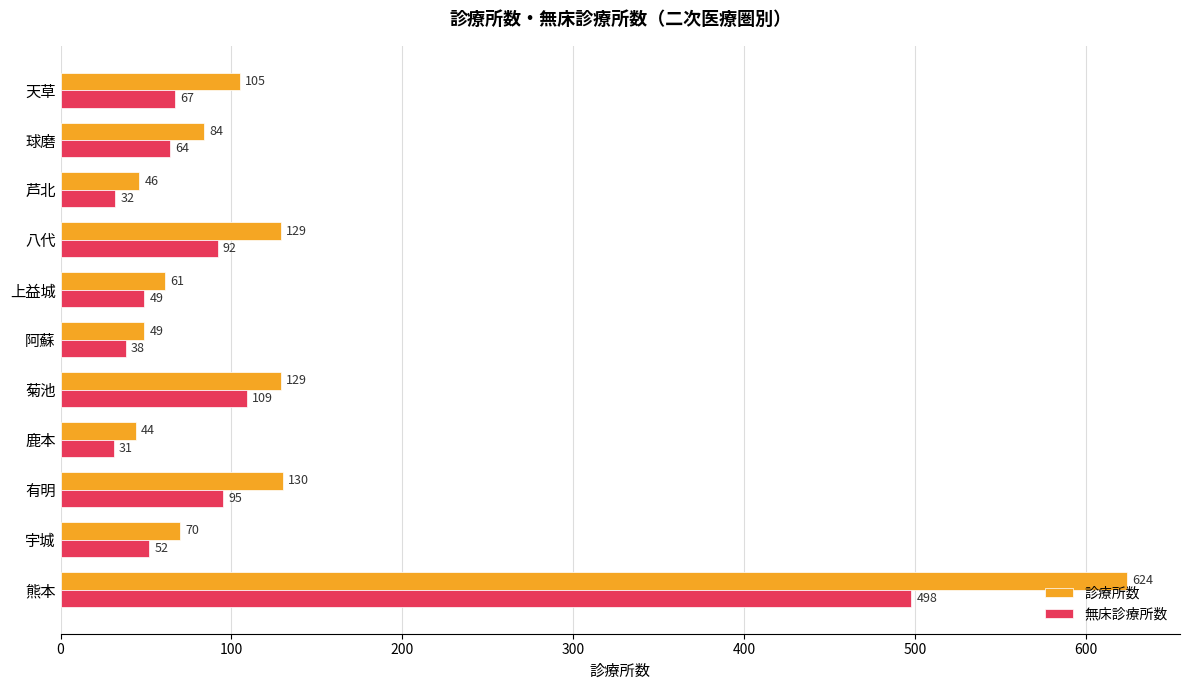

What is the sum of all 診療所数 values?

1471